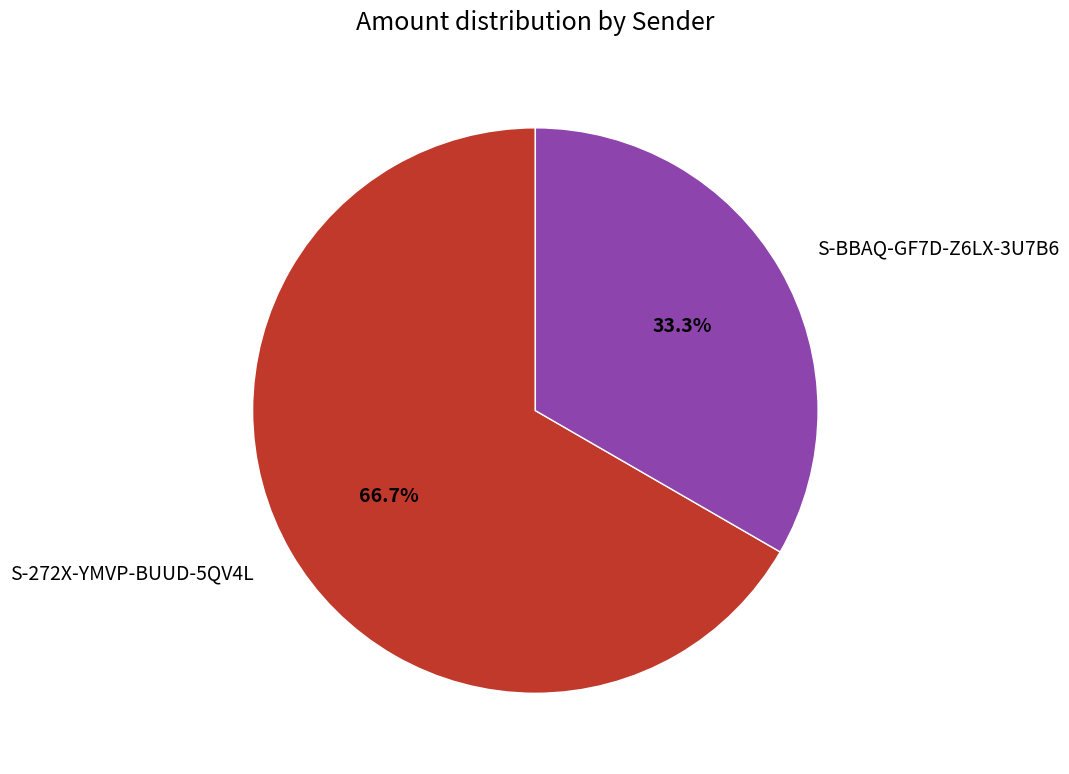

What percentage do S-BBAQ-GF7D-Z6LX-3U7B6 and S-272X-YMVP-BUUD-5QV4L together represent?

100.0%